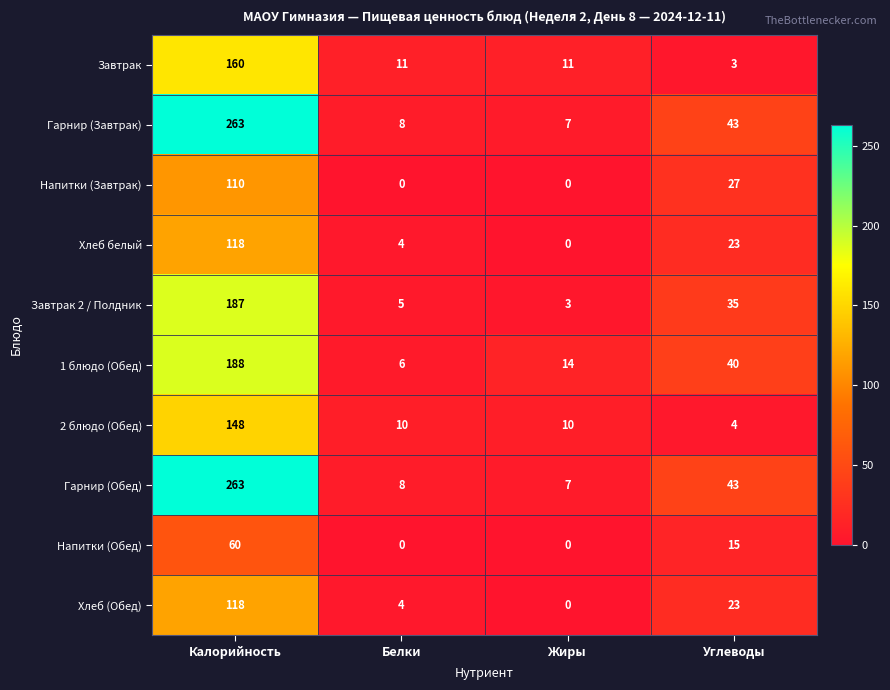

What is the difference between the highest and lowest values at Жиры?

14